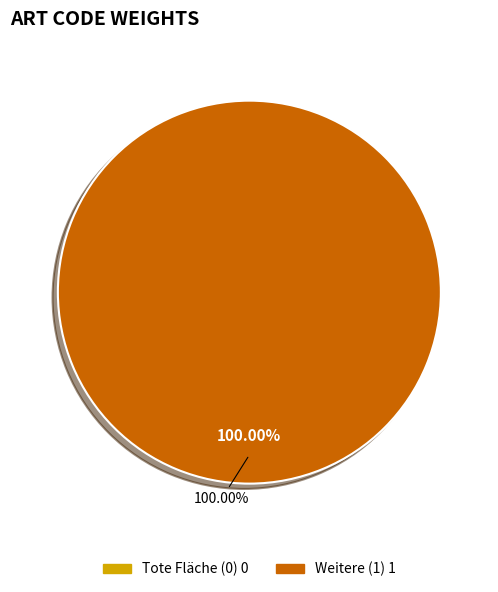

The Weitere (1) slice represents 100% of the pie. True or false?

True